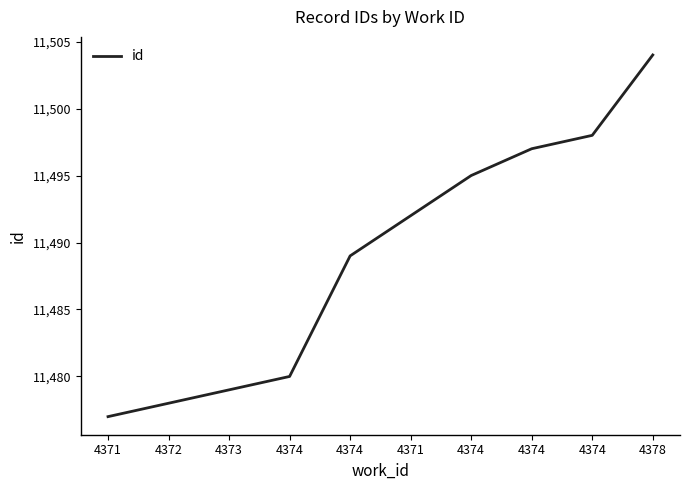

Reading left to right, transcribe all the data shown in this chart.

11477	11478	11479	11480	11489	11492	11495	11497	11498	11504